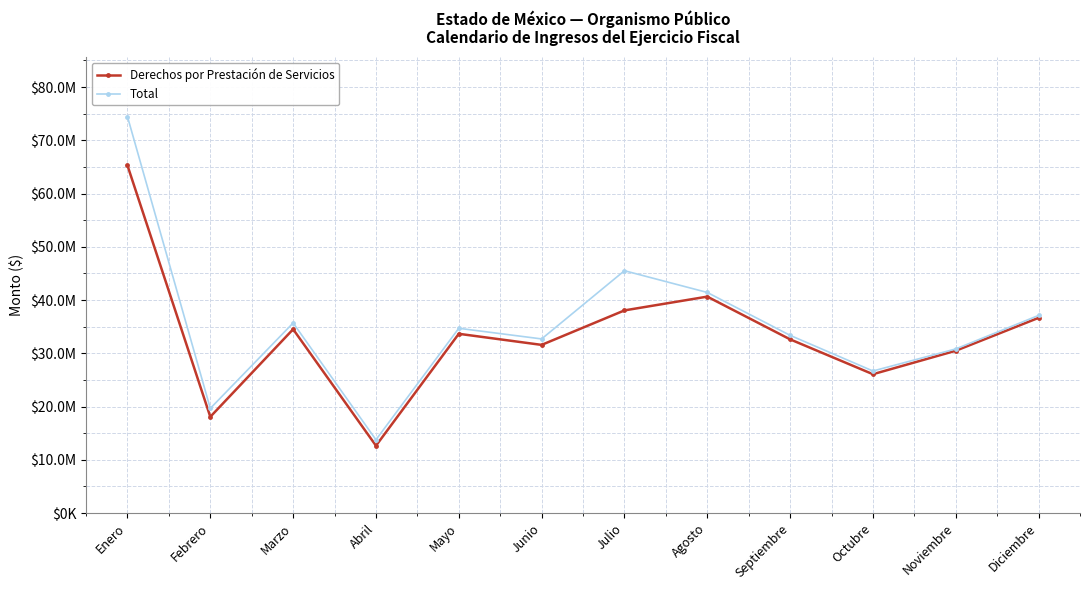

Does the chart have visible grid lines?

Yes